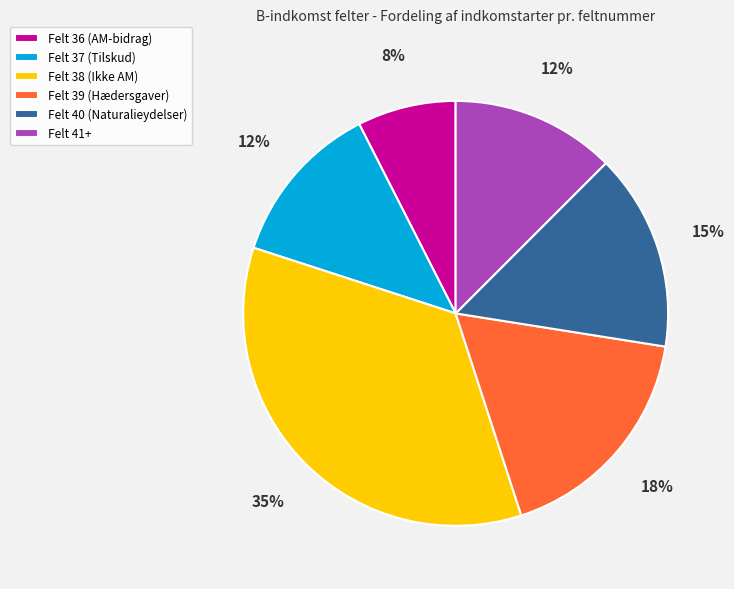

To the nearest percent, what percentage of the pie is Felt 38 (Ikke AM)?

35%